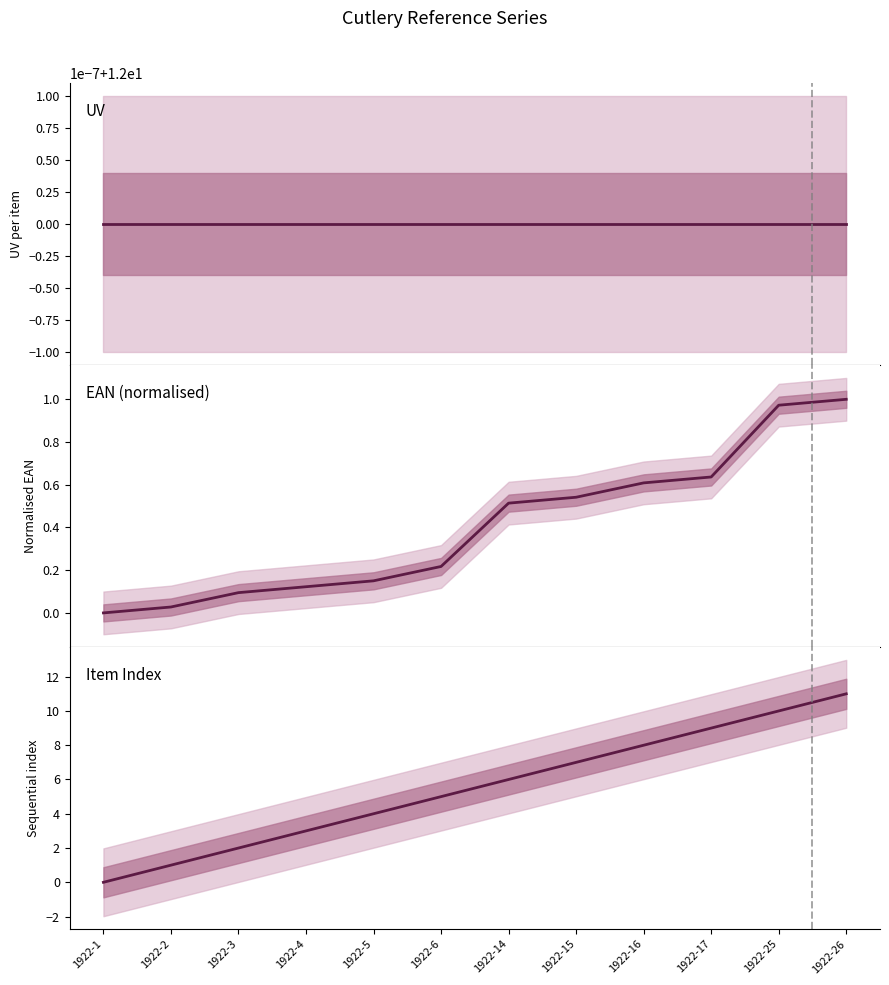

How many lines are shown in the chart?

3